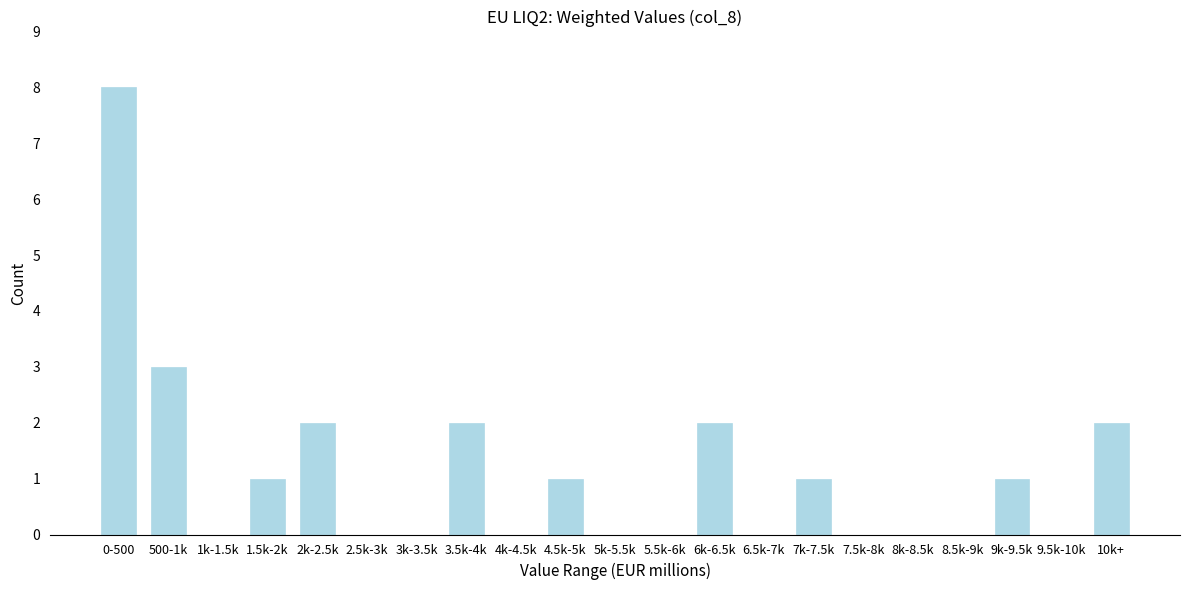

Reading left to right, list all the values displayed in this chart.

0-500=8	500-1k=3	1k-1.5k=0	1.5k-2k=1	2k-2.5k=2	2.5k-3k=0	3k-3.5k=0	3.5k-4k=2	4k-4.5k=0	4.5k-5k=1	5k-5.5k=0	5.5k-6k=0	6k-6.5k=2	6.5k-7k=0	7k-7.5k=1	7.5k-8k=0	8k-8.5k=0	8.5k-9k=0	9k-9.5k=1	9.5k-10k=0	10k+=2